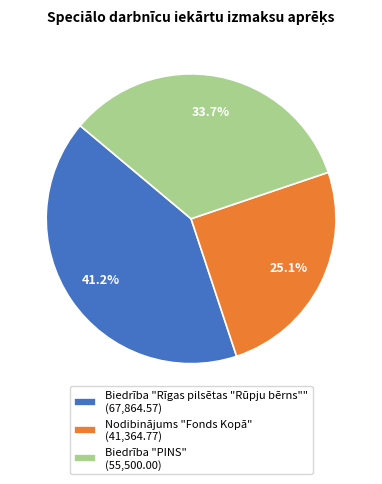

Is there a majority slice in this chart?

No